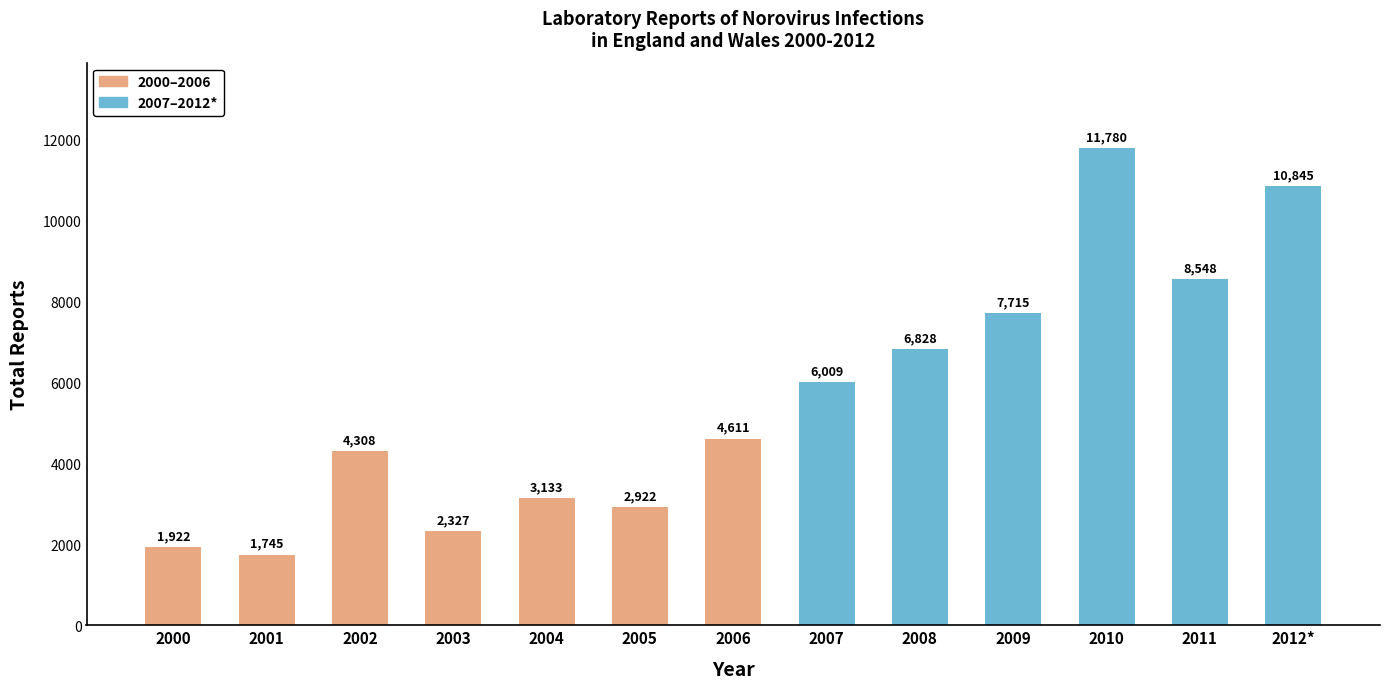

The chart shows a value of 2922 at 2005. True or false?

True